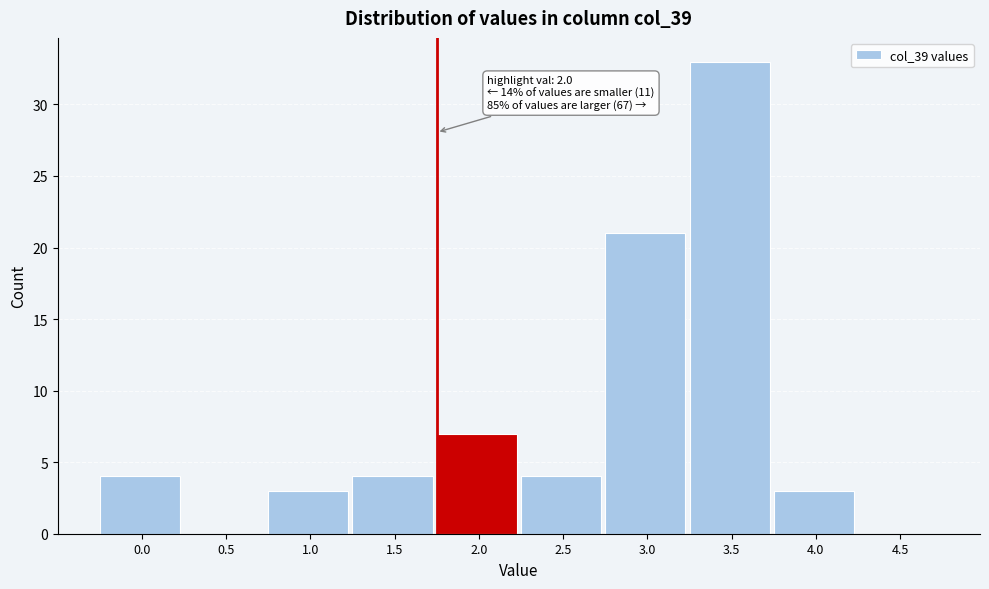

Reading left to right, list all the values displayed in this chart.

0.0=4	0.5=0	1.0=3	1.5=4	2.0=7	2.5=4	3.0=21	3.5=33	4.0=3	4.5=0